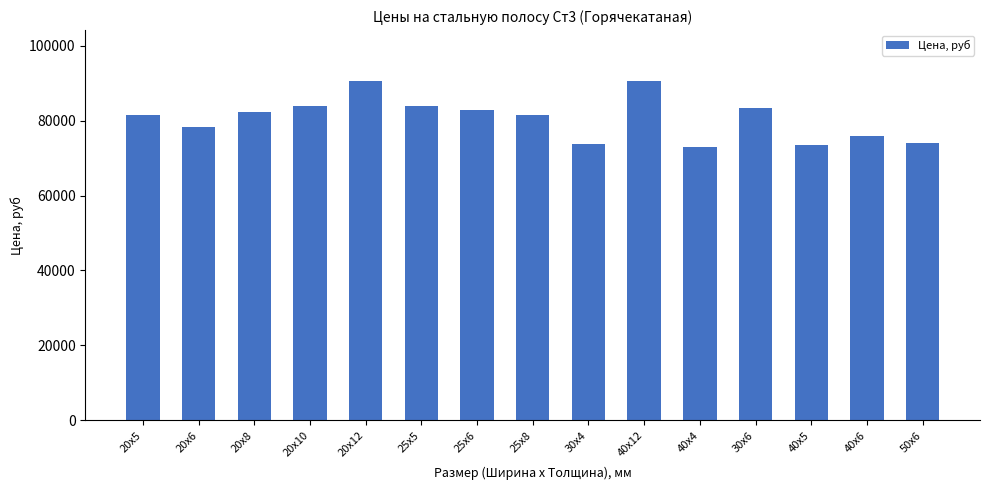

What is the greatest value displayed?

90600